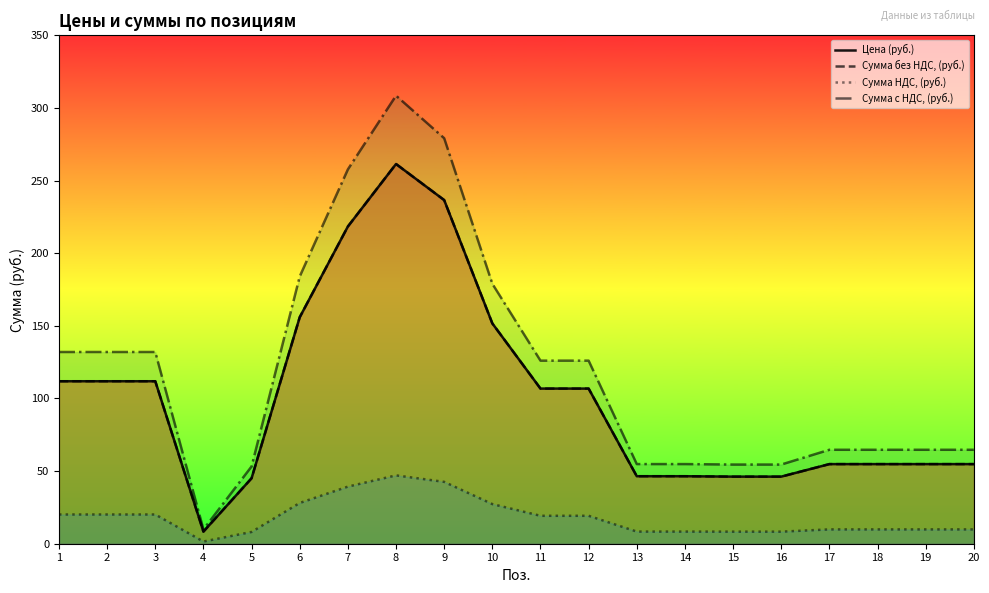

True or false: Цена (руб.) and Сумма без НДС, (руб.) intersect in this chart.

False